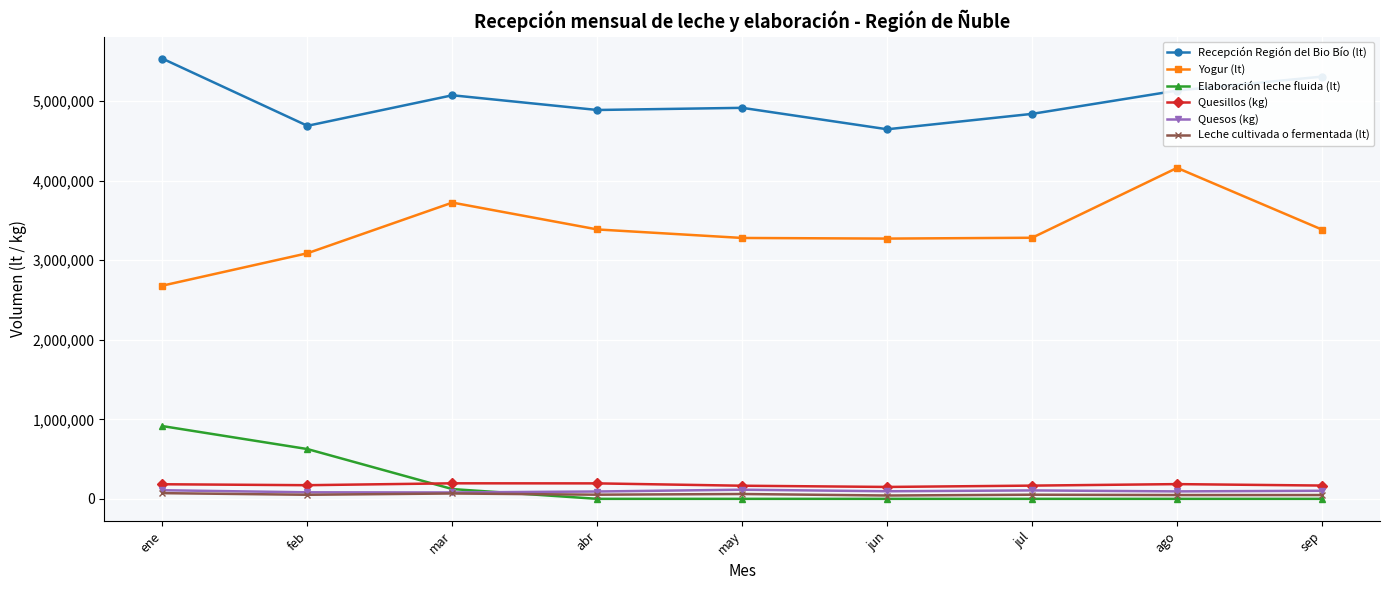

At which label does Yogur (lt) first exceed 3283328?

mar